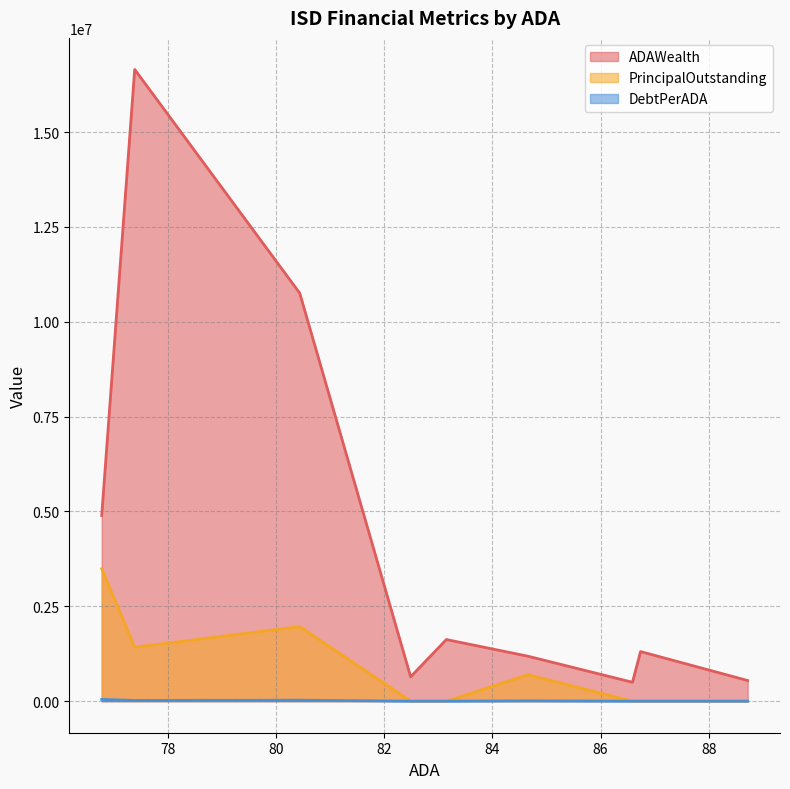

Reading left to right, transcribe all the data shown in this chart.

ADAWealth: La Gloria ISD=542940.6	Texhoma ISD=1306839.2	Spring Creek ISD=497343.5	Lueders-Avoca ISD=1183622.8	Damon ISD=1623589.8	Leary ISD=640912.3	Palo Pinto ISD=10754110.7	Kenedy County Wide CSD=16648622.4	Matagorda ISD=4890553.7
PrincipalOutstanding: La Gloria ISD=0.0	Texhoma ISD=0.0	Spring Creek ISD=0.0	Lueders-Avoca ISD=697000.0	Damon ISD=0.0	Leary ISD=0.0	Palo Pinto ISD=1965000.0	Kenedy County Wide CSD=1420000.0	Matagorda ISD=3490000.0
DebtPerADA: La Gloria ISD=0.0	Texhoma ISD=0.0	Spring Creek ISD=0.0	Lueders-Avoca ISD=8232.9	Damon ISD=0.0	Leary ISD=0.0	Palo Pinto ISD=24428.1	Kenedy County Wide CSD=18348.6	Matagorda ISD=45454.5